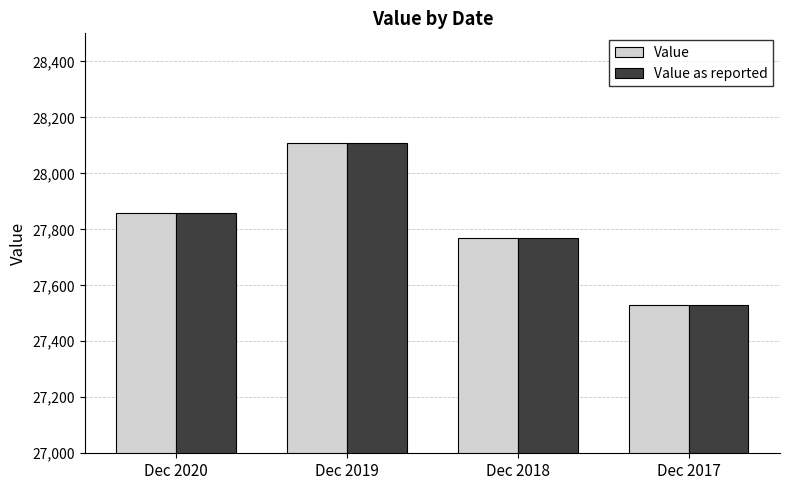

Is the value of Value at Dec 2017 greater than the value of Value as reported at Dec 2019?

No